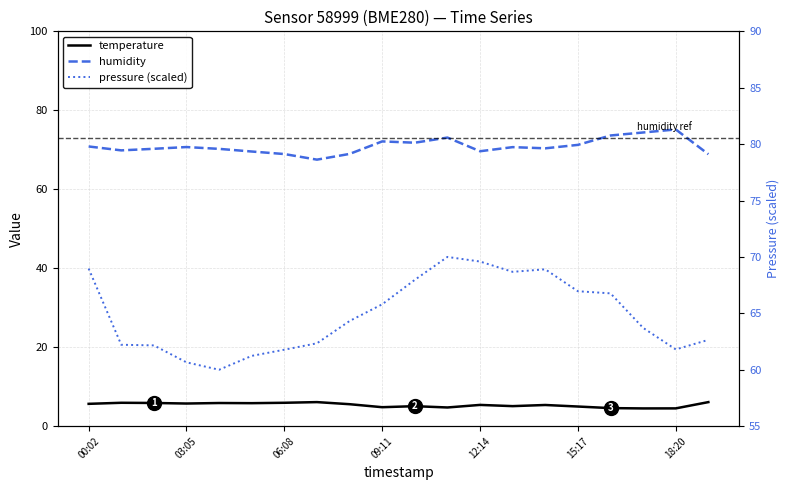

How many categories are shown in the chart?

20